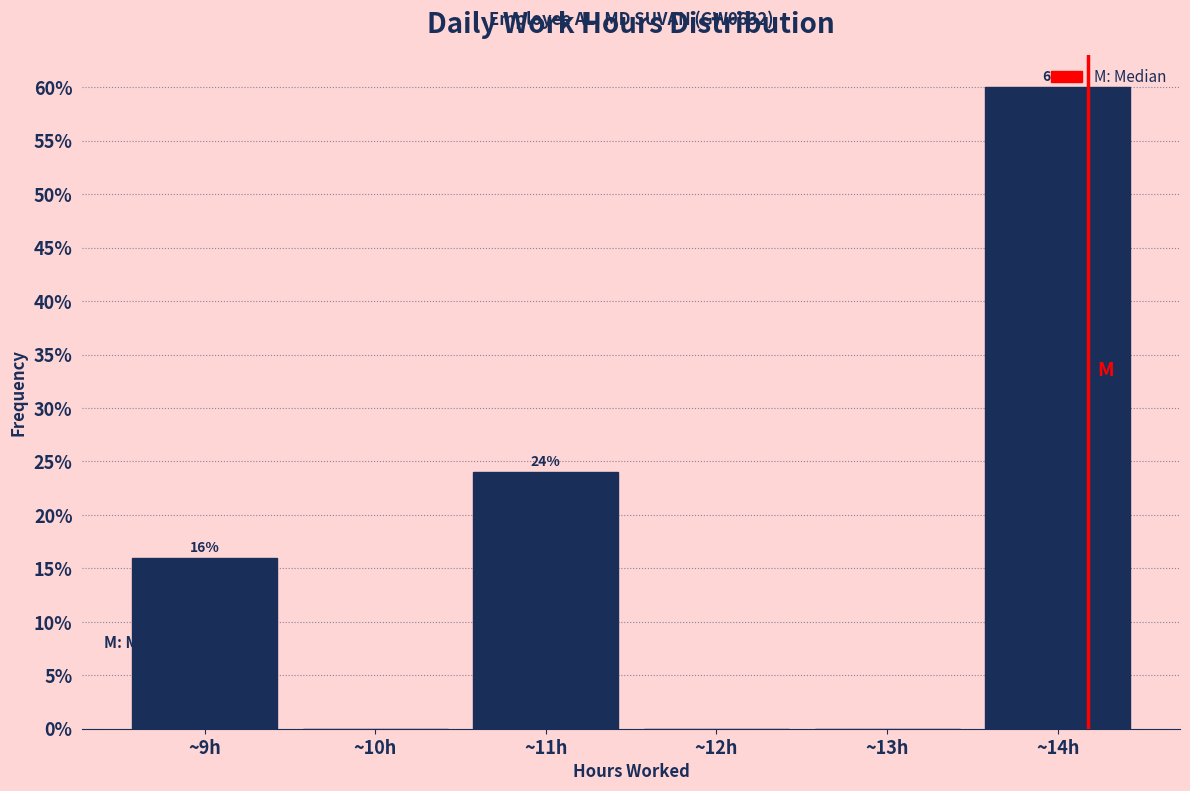

Over which range of the x-axis is the bar tallest?

13.5 to 14.5